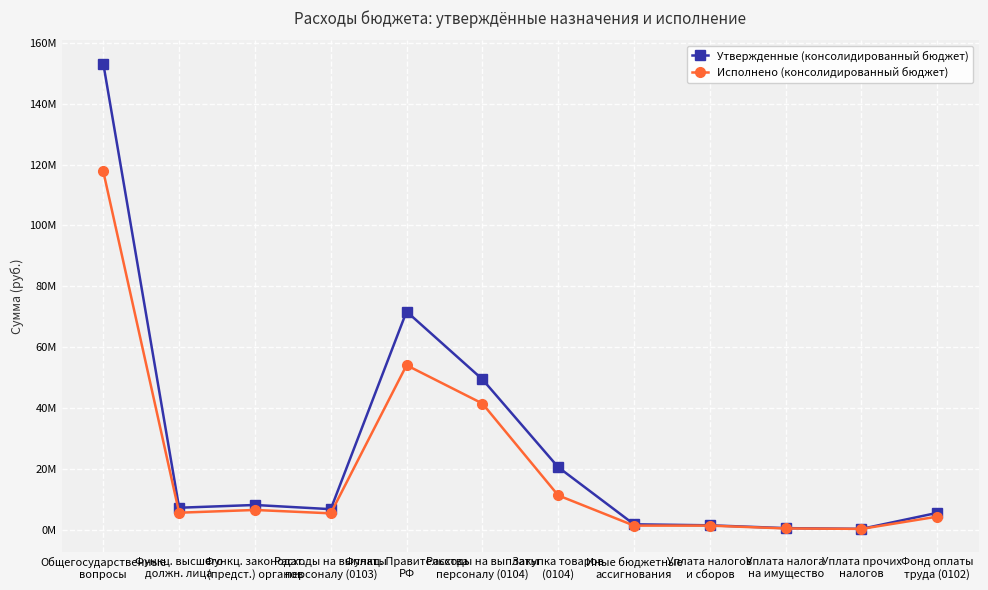

Which series has the largest total across all categories?

Утвержденные (консолидированный бюджет)